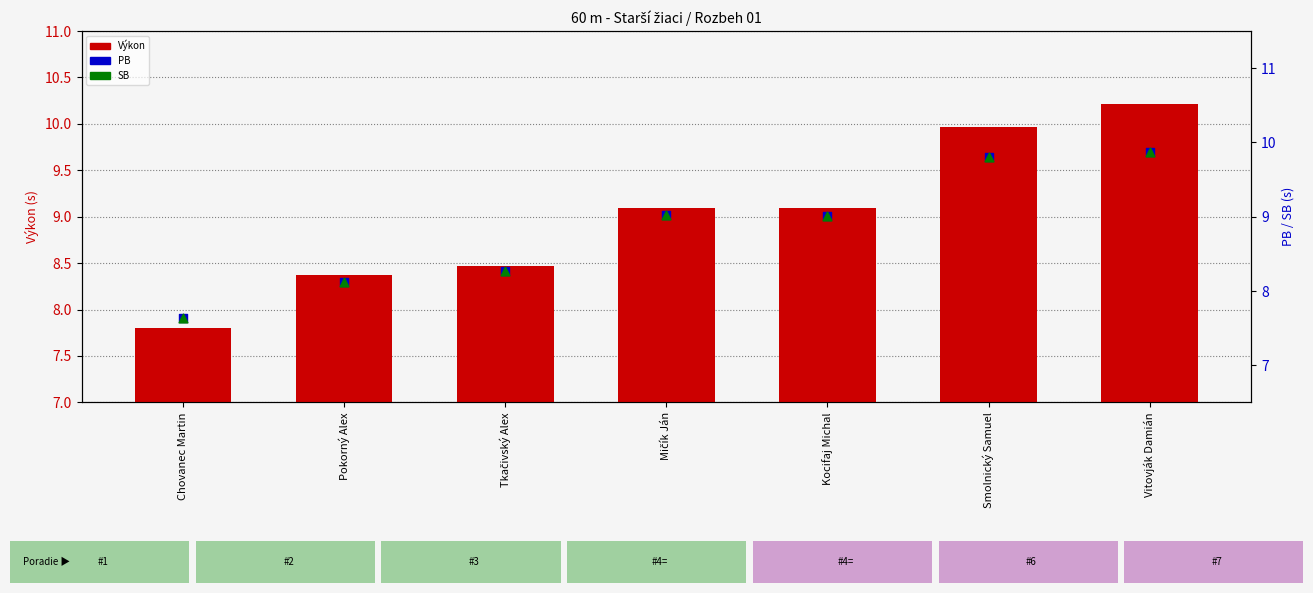

Which series contains the highest Y value?

Výkon